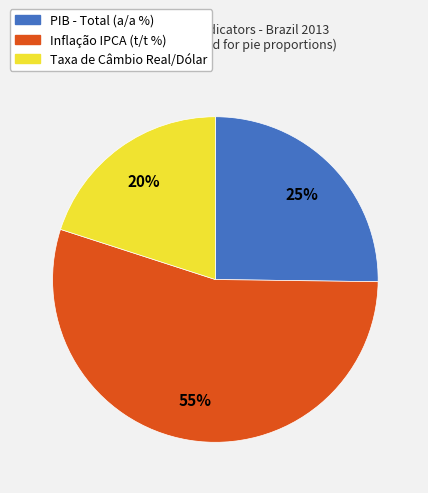

True or false: PIB - Total (a/a %) accounts for 25% of the total.

True